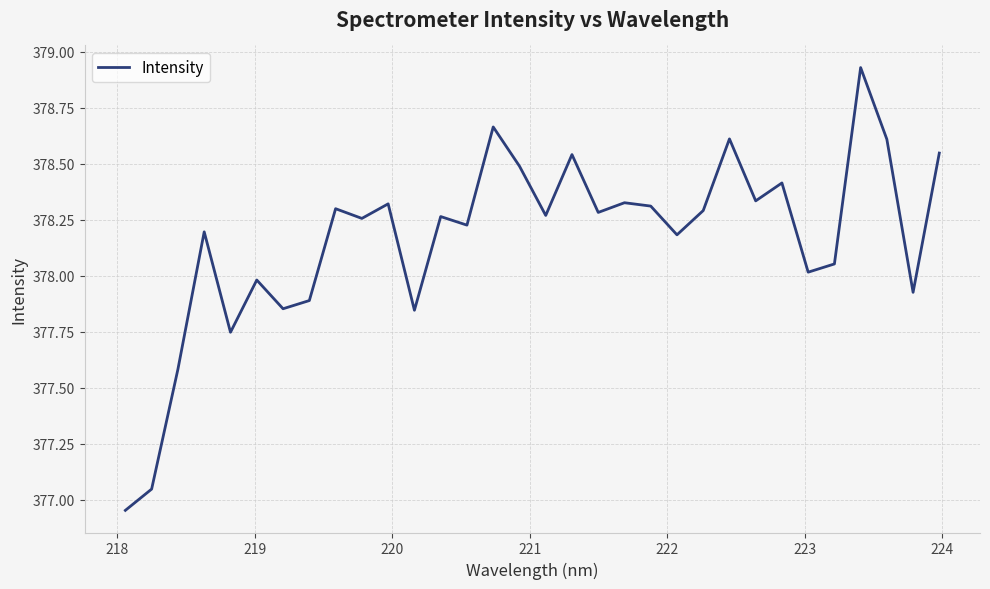

What is the sum of all values?

12101.2